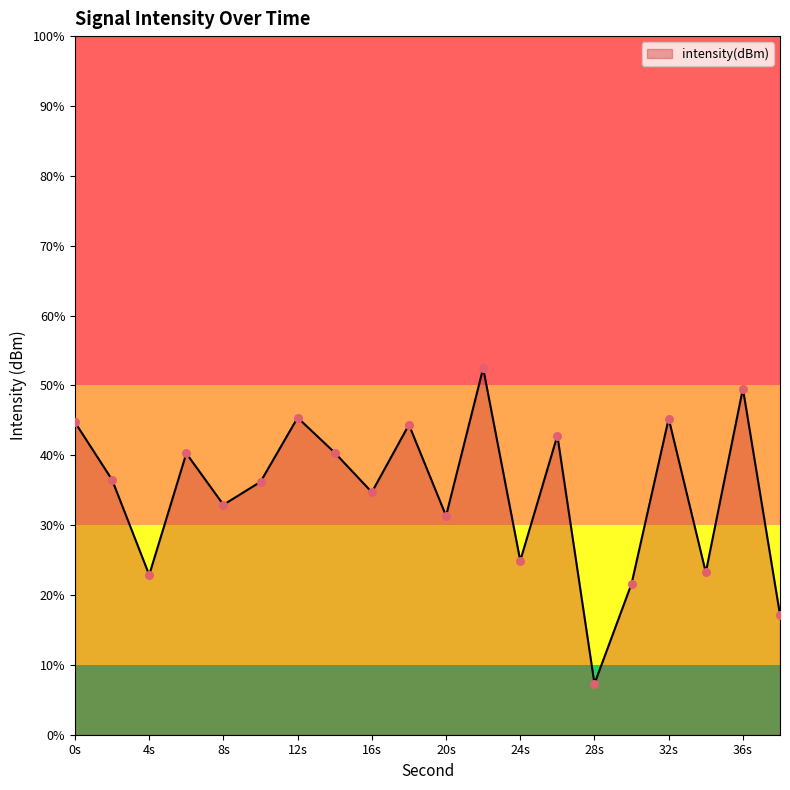

Between 14 and 16, which is larger?

14